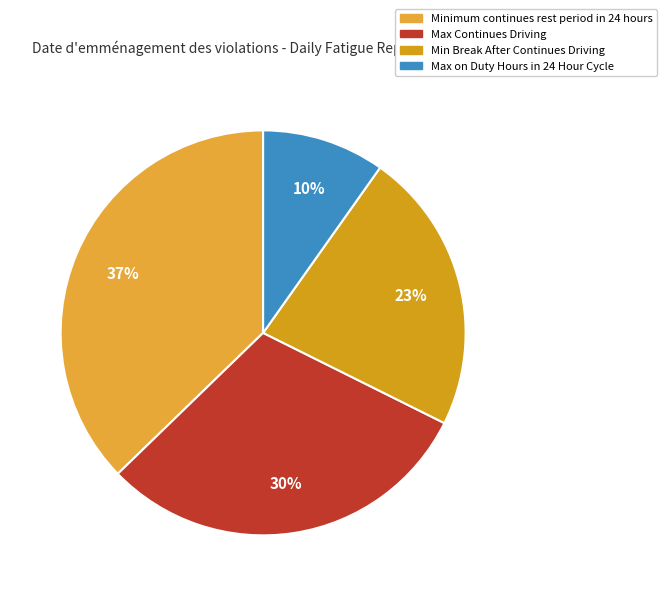

Does Max Continues Driving account for over 50% of the chart?

No